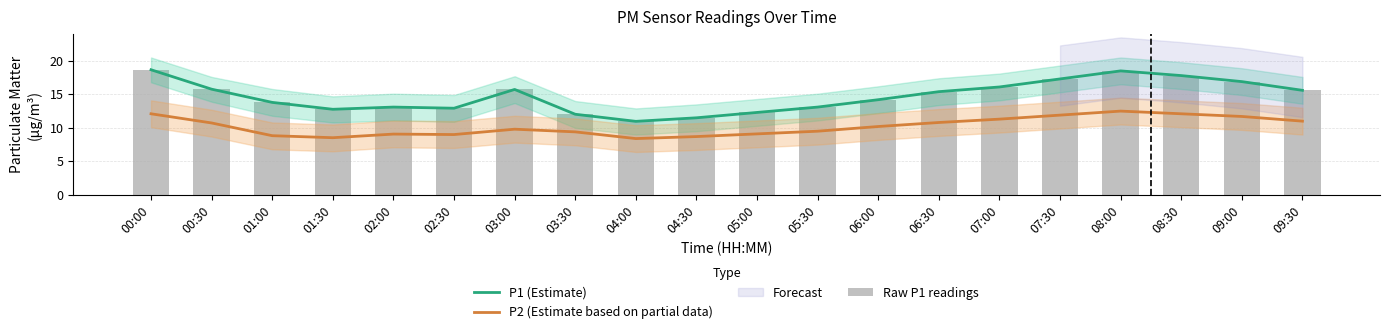

Is it true that Raw P1 readings equals 12.8 at 01:30?

True